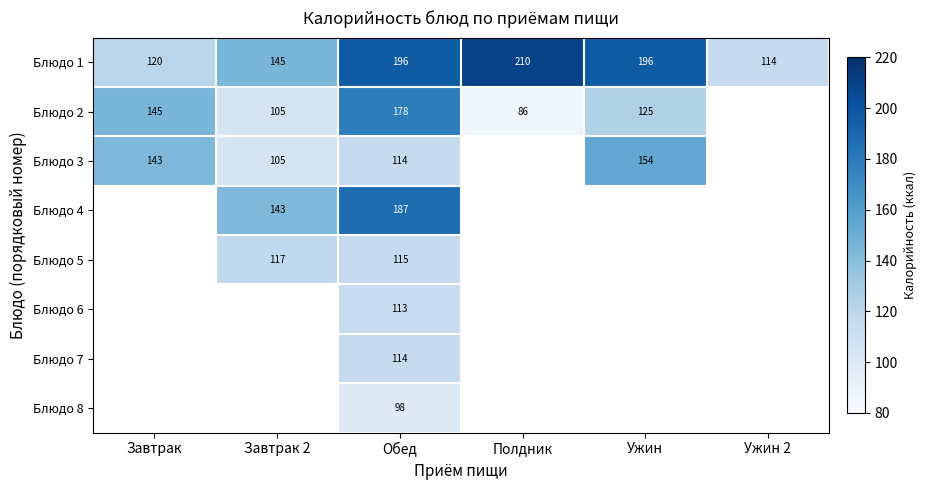

At which category does the chart reach its peak across all series?

Полдник